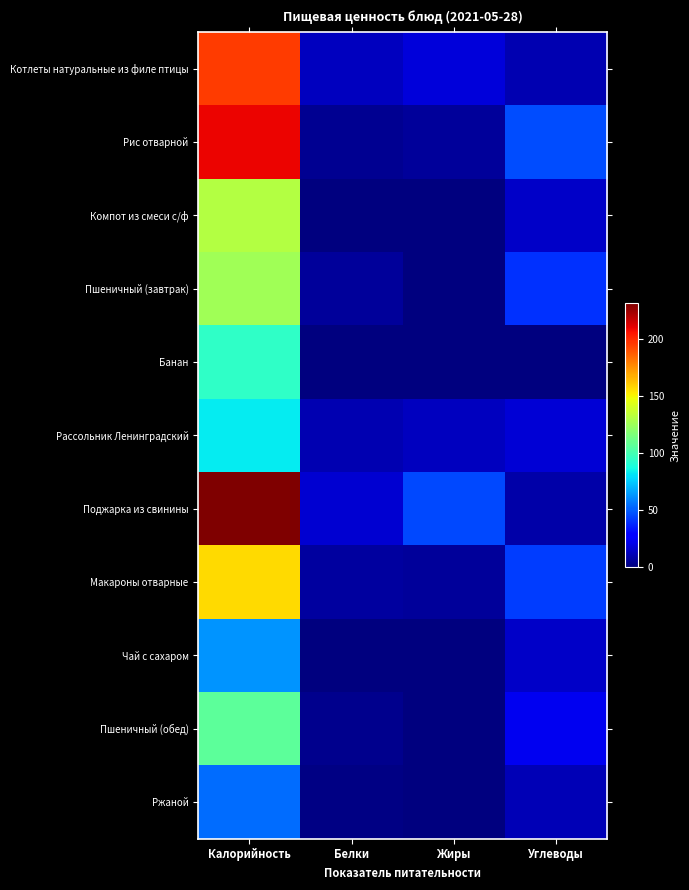

At how many categories does at least one series exceed 111?

1